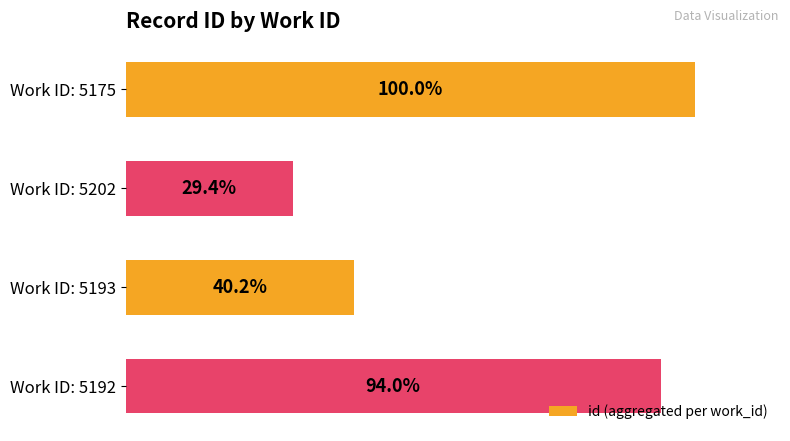

What is the label of the 1st bar from the top?

Work ID: 5175